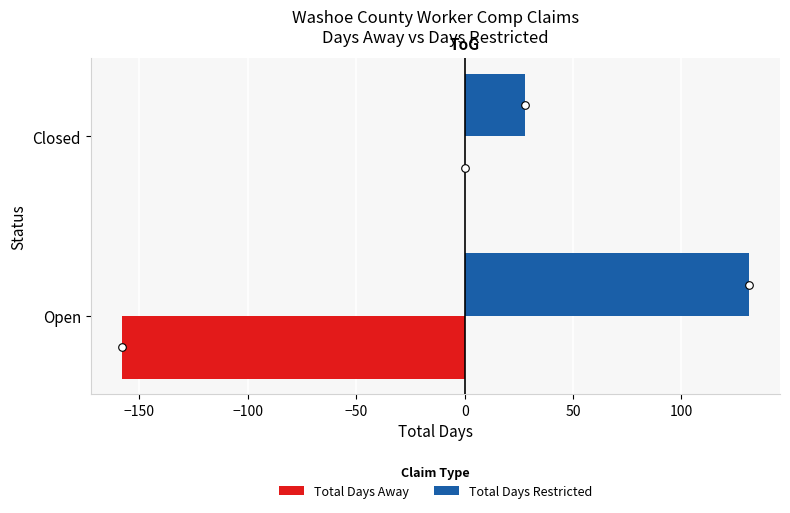

Which series has the largest Y range (max minus min)?

Total Days Away